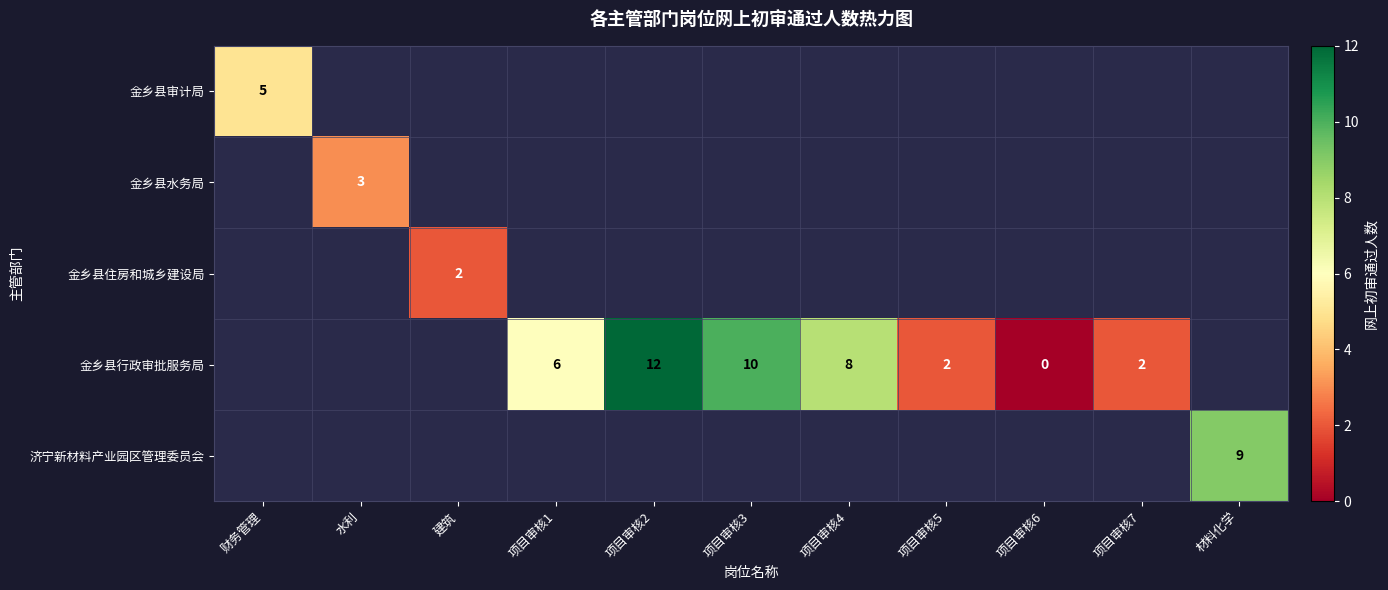

At how many categories does at least one series exceed 4?

6